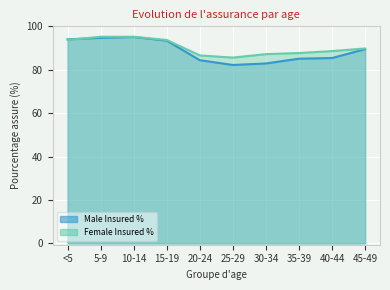

What is the sum of the Female Insured % values at 5-9 and 45-49?

185.0